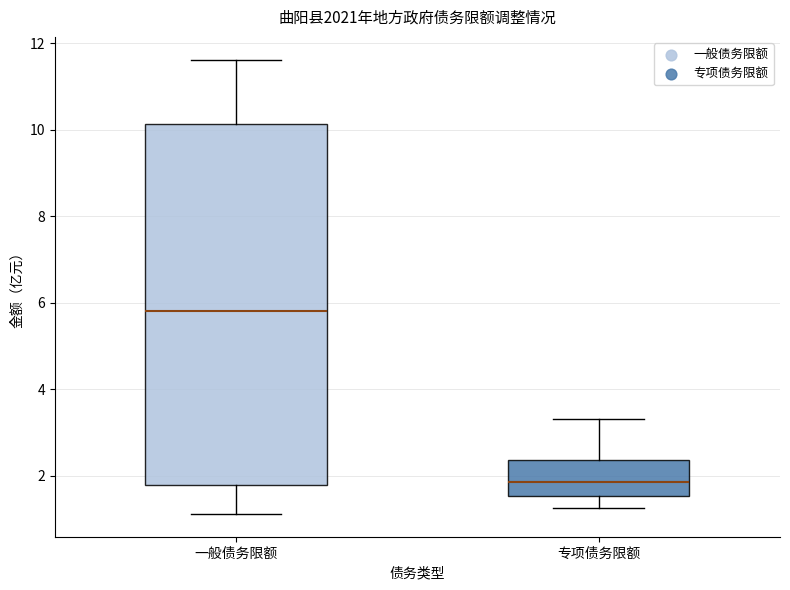

Reading left to right, transcribe this box plot: for each box, give where its median line is, the range the box spans, and where its two whiskers end, as read against the y-axis. The values are not printed on the chart, so give them approximately, as read against the axis.

一般债务限额: median 5.8, box 1.8 to 10.2, whiskers 1.2 to 11.6
专项债务限额: median 1.8, box 1.6 to 2.4, whiskers 1.2 to 3.4